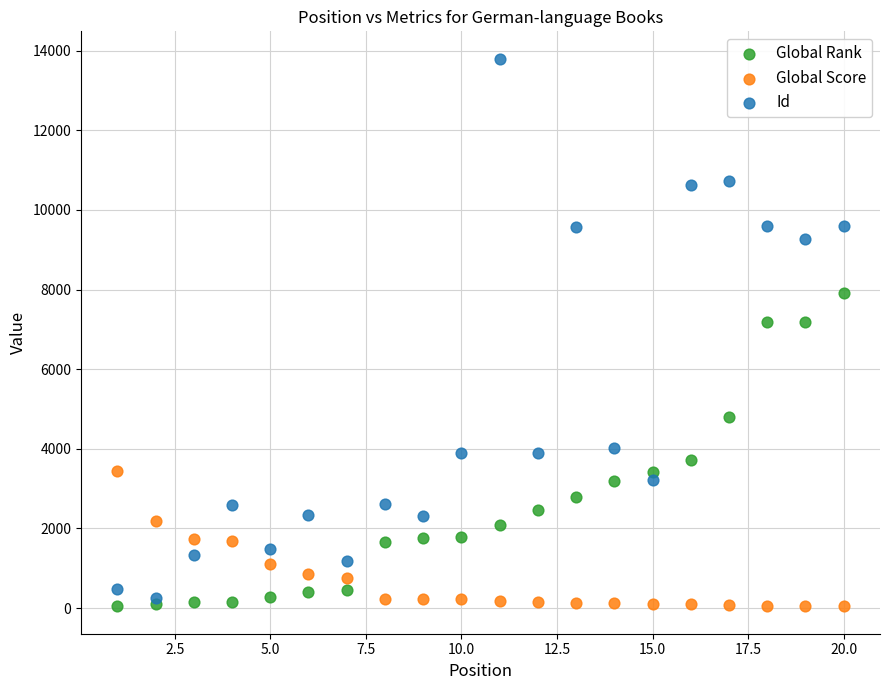

Which series has the largest Y range (max minus min)?

Id